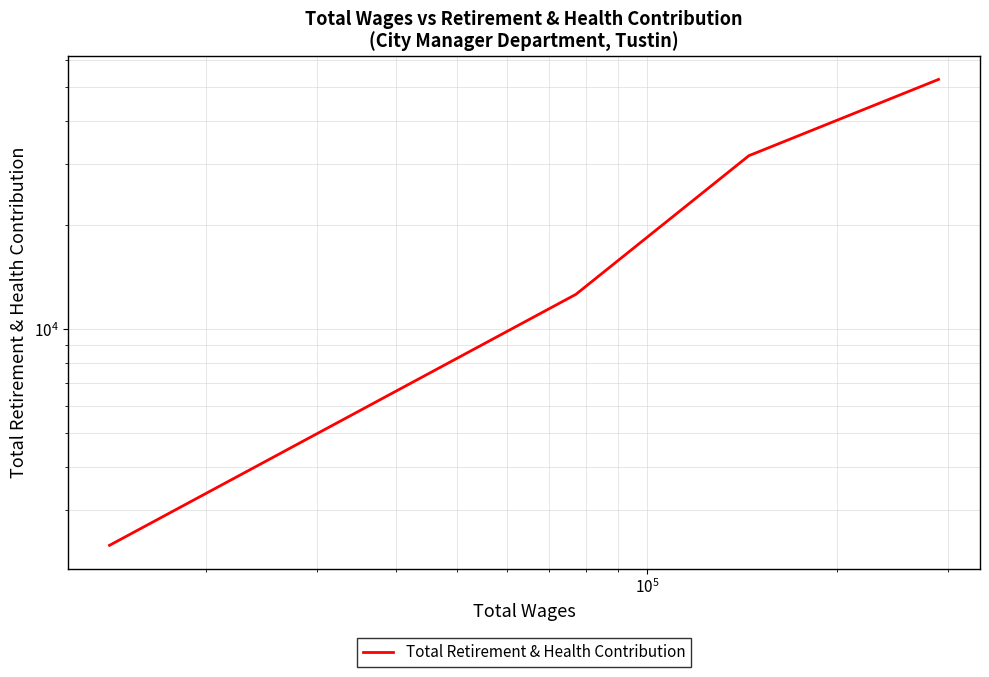

Count the number of values greater than 31723.

1